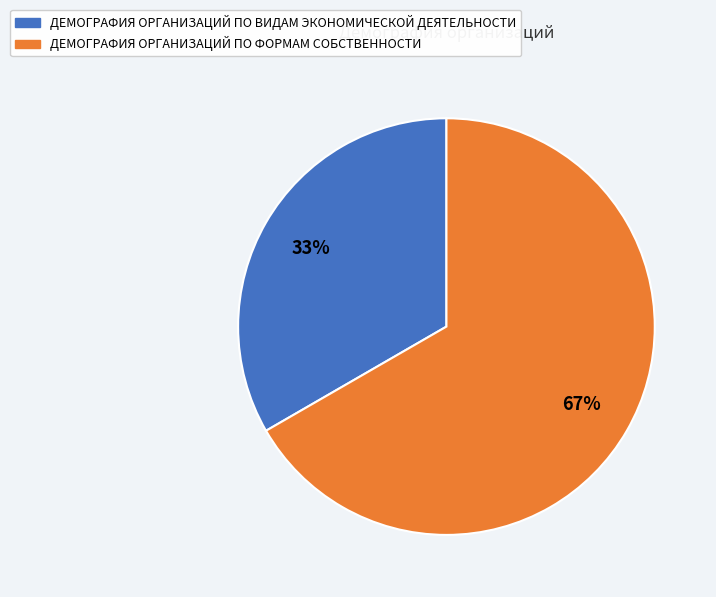

To the nearest percent, what percentage of the pie is ДЕМОГРАФИЯ ОРГАНИЗАЦИЙ ПО ФОРМАМ СОБСТВЕННОСТИ?

67%